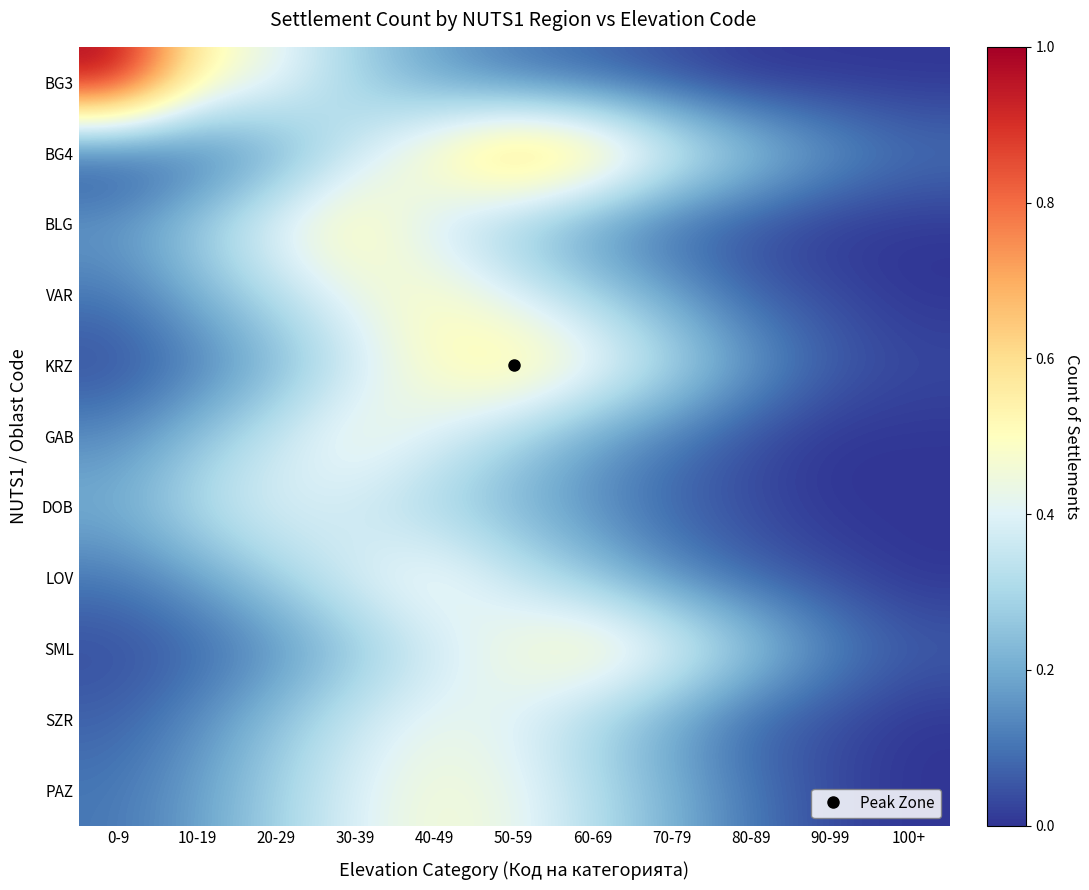

Reading right to left, extract all data points from this chart.

BG3: 100+=0.0	90-99=0.0	80-89=0.0	70-79=0.0	60-69=0.1	50-59=0.1	40-49=0.2	30-39=0.3	20-29=0.4	10-19=0.5	0-9=1.0
BG4: 100+=0.1	90-99=0.2	80-89=0.3	70-79=0.4	60-69=0.6	50-59=0.7	40-49=0.5	30-39=0.4	20-29=0.2	10-19=0.1	0-9=0.0
BLG: 100+=0.0	90-99=0.0	80-89=0.0	70-79=0.1	60-69=0.1	50-59=0.2	40-49=0.4	30-39=0.5	20-29=0.4	10-19=0.3	0-9=0.2
VAR: 100+=0.0	90-99=0.0	80-89=0.1	70-79=0.2	60-69=0.3	50-59=0.4	40-49=0.5	30-39=0.4	20-29=0.3	10-19=0.2	0-9=0.1
KRZ: 100+=0.0	90-99=0.1	80-89=0.2	70-79=0.3	60-69=0.5	50-59=0.6	40-49=0.5	30-39=0.4	20-29=0.2	10-19=0.1	0-9=0.0
GAB: 100+=0.0	90-99=0.0	80-89=0.0	70-79=0.1	60-69=0.2	50-59=0.3	40-49=0.4	30-39=0.5	20-29=0.4	10-19=0.2	0-9=0.1
DOB: 100+=0.0	90-99=0.0	80-89=0.0	70-79=0.1	60-69=0.1	50-59=0.2	40-49=0.3	30-39=0.4	20-29=0.4	10-19=0.3	0-9=0.2
LOV: 100+=0.0	90-99=0.0	80-89=0.1	70-79=0.1	60-69=0.2	50-59=0.4	40-49=0.5	30-39=0.4	20-29=0.3	10-19=0.2	0-9=0.1
SML: 100+=0.1	90-99=0.1	80-89=0.3	70-79=0.4	60-69=0.5	50-59=0.5	40-49=0.4	30-39=0.2	20-29=0.1	10-19=0.1	0-9=0.0
SZR: 100+=0.0	90-99=0.0	80-89=0.1	70-79=0.2	60-69=0.3	50-59=0.4	40-49=0.4	30-39=0.4	20-29=0.2	10-19=0.1	0-9=0.1
PAZ: 100+=0.0	90-99=0.0	80-89=0.1	70-79=0.2	60-69=0.3	50-59=0.4	40-49=0.5	30-39=0.4	20-29=0.3	10-19=0.2	0-9=0.1